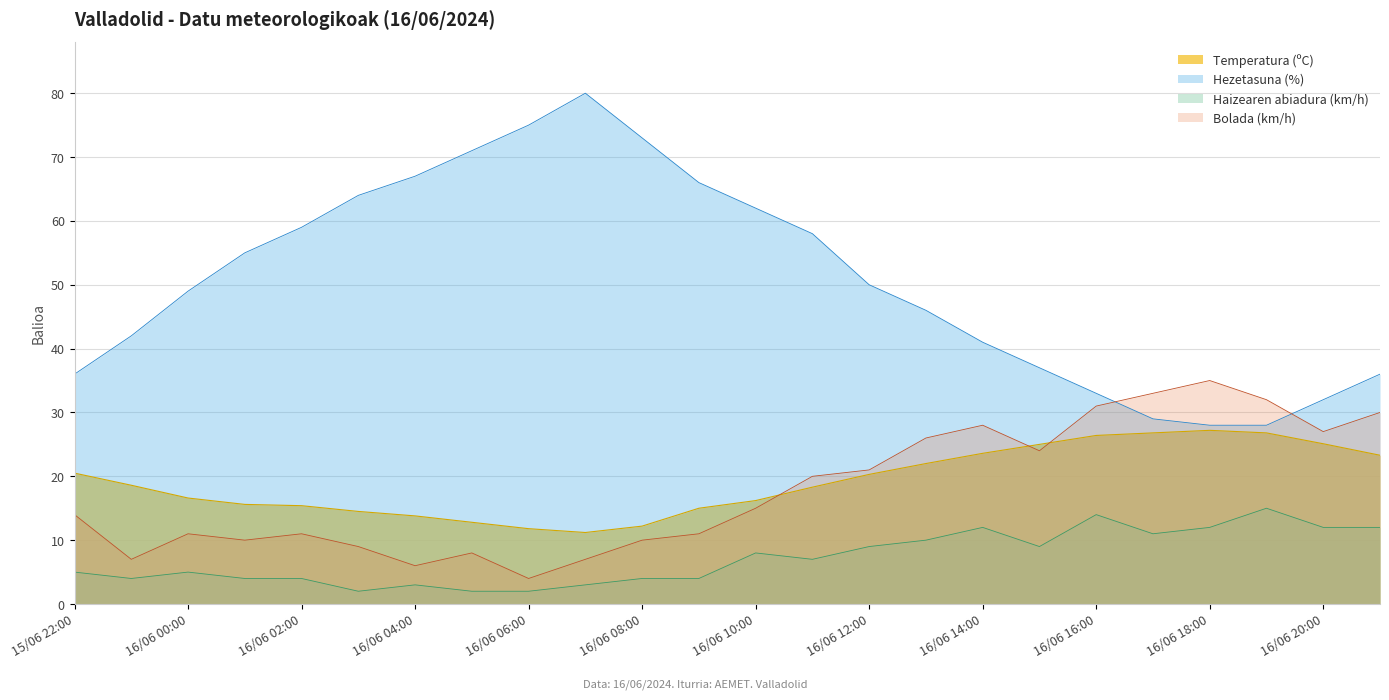

What is the value of the Bolada (km/h) point at the 19th from the left?

31.0